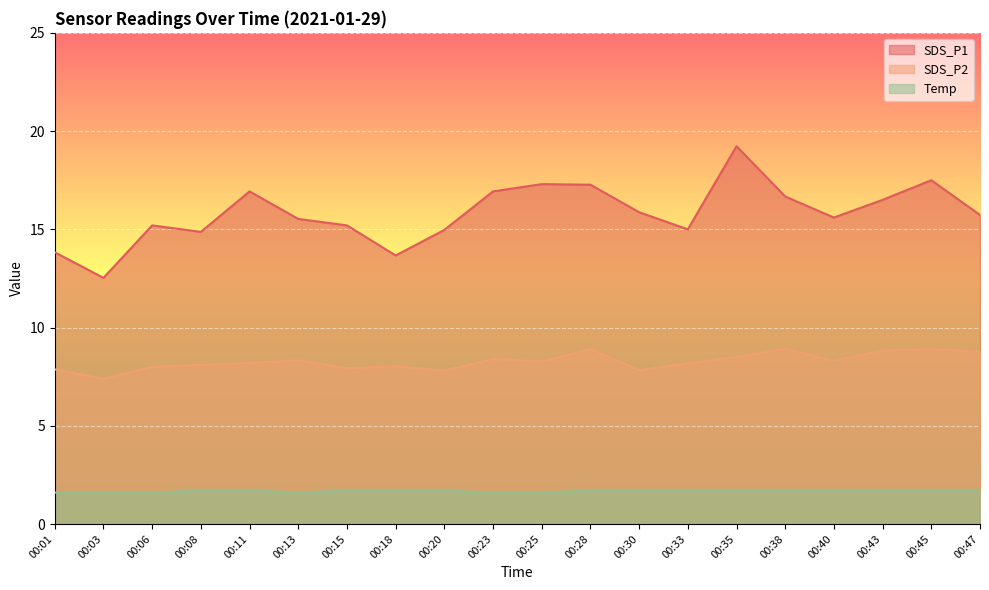

Does the chart display data point markers on the line(s)?

No